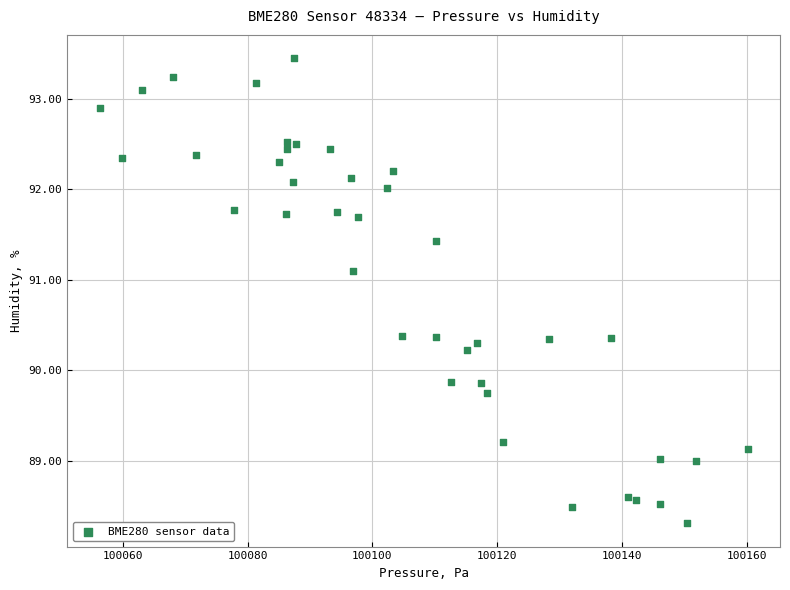

What is the range of X values (max minus min)?

103.9